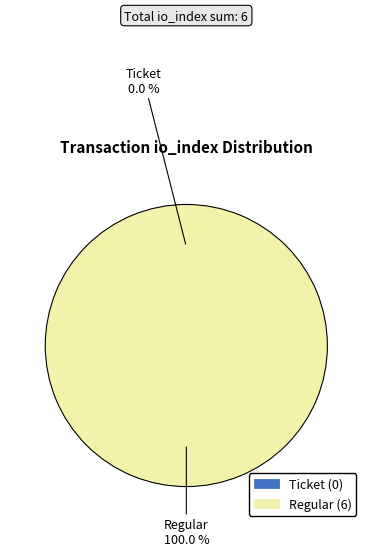

To the nearest percent, what percentage of the pie is Regular (io_index=6)?

100%